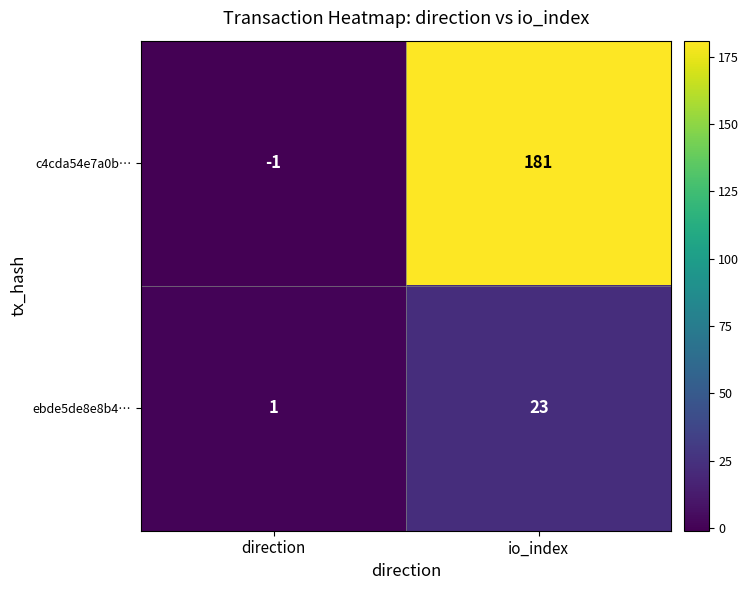

Which series has the widest spread of values?

c4cda54e7a0b…